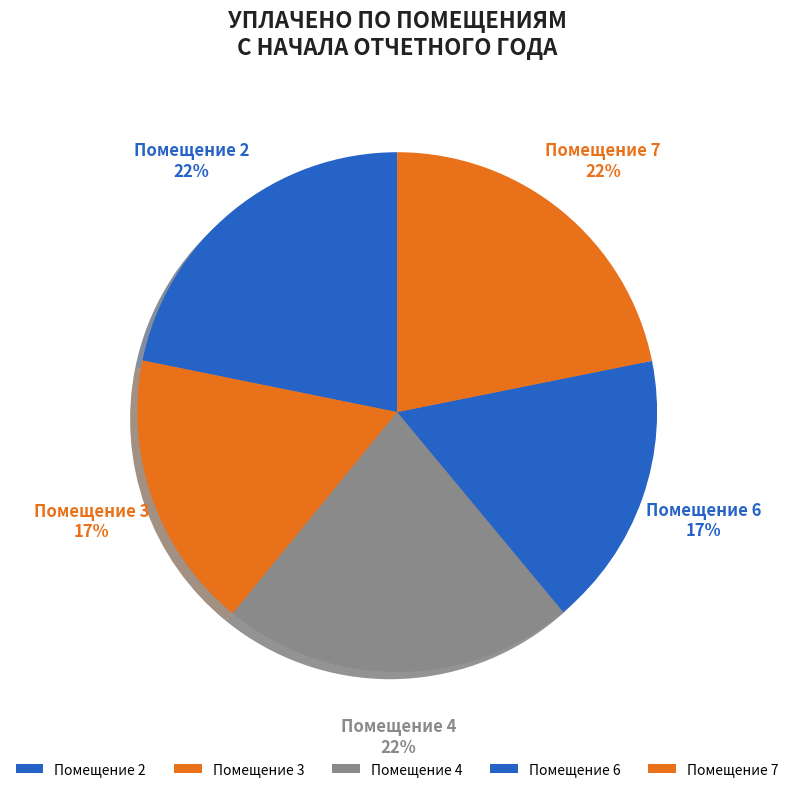

The 1 slice represents 6% of the pie. True or false?

False